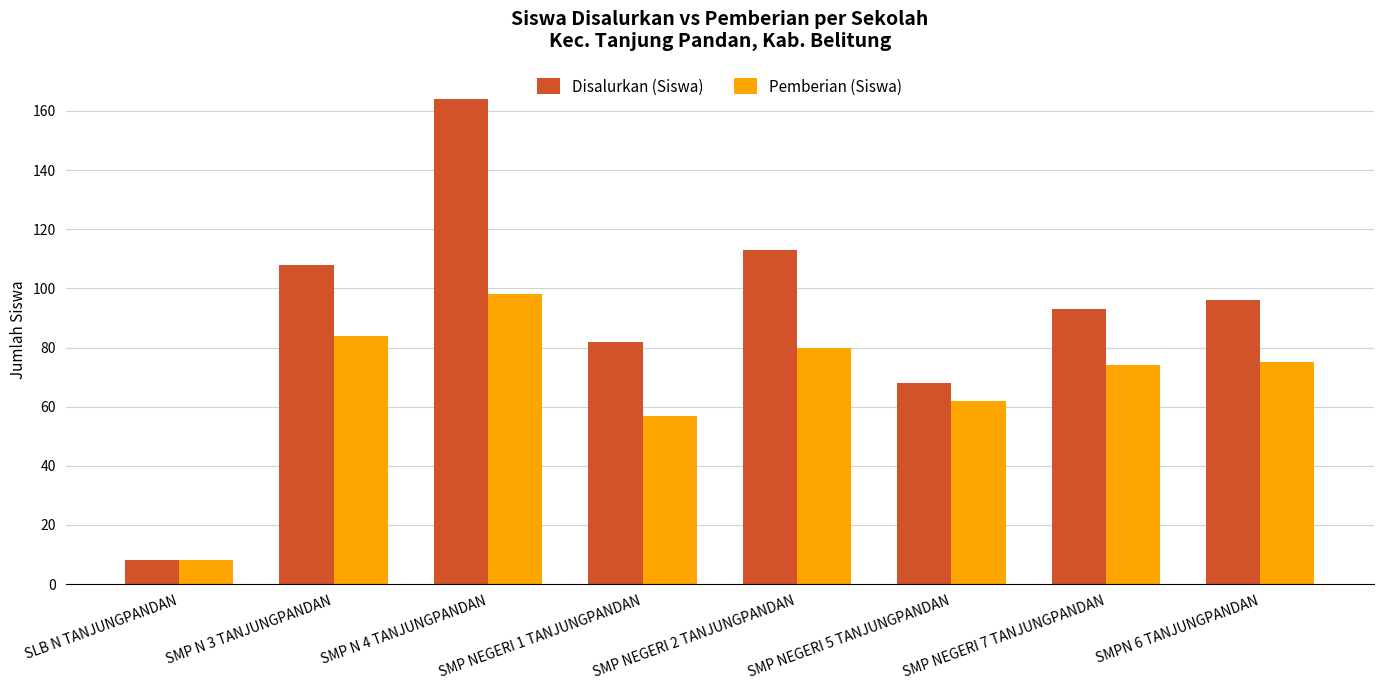

At how many categories does at least one series exceed 11?

7